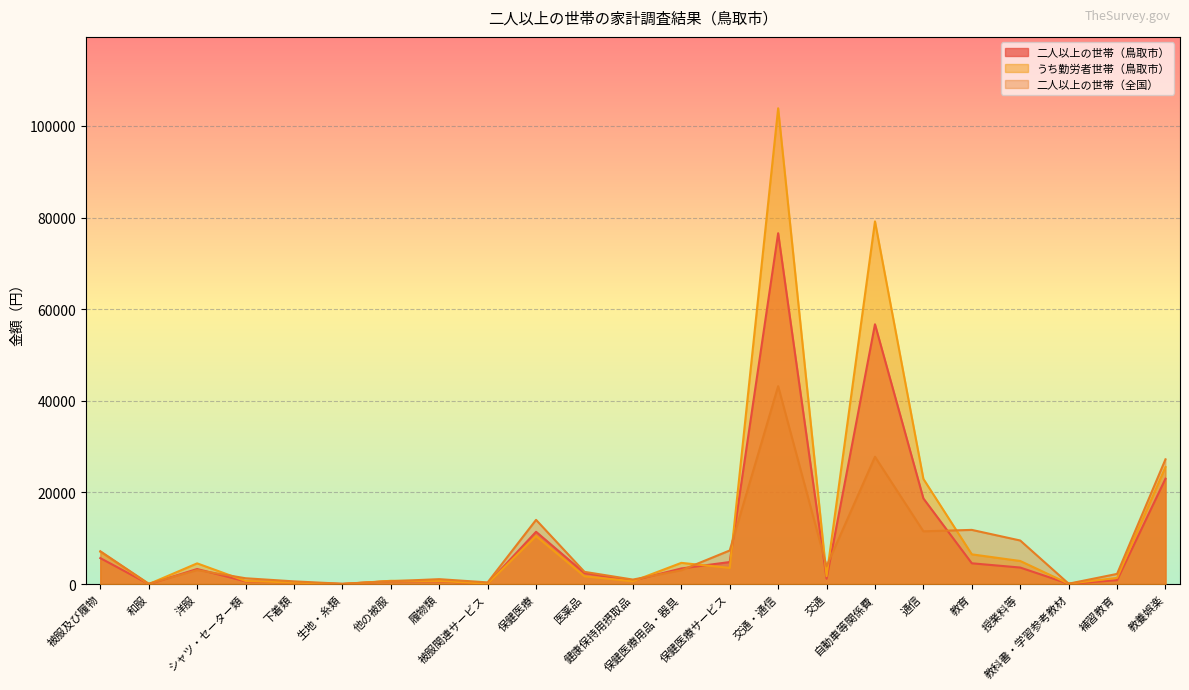

What are all the series names shown in the legend?

二人以上の世帯（鳥取市）, うち勤労者世帯（鳥取市）, 二人以上の世帯（全国）